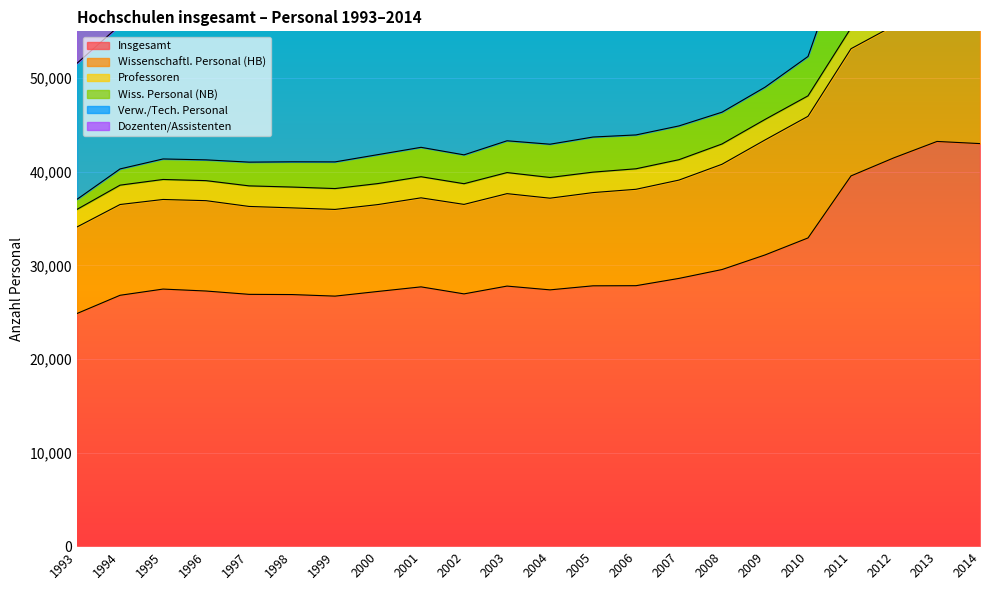

At which label does Insgesamt reach its minimum?

1993